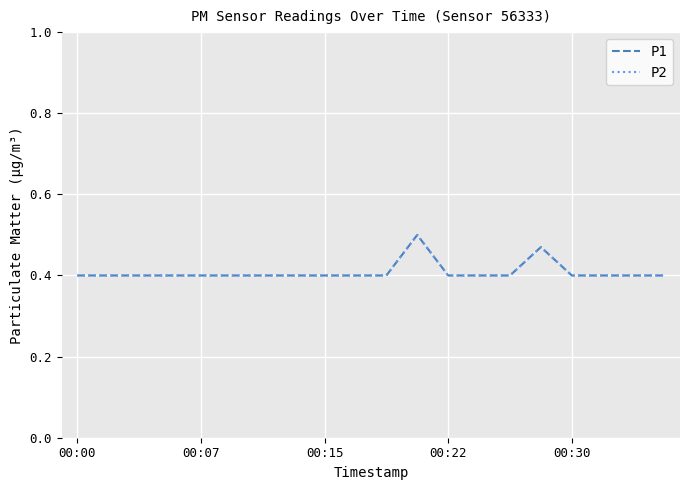

At which label does P1 reach its minimum?

00:00